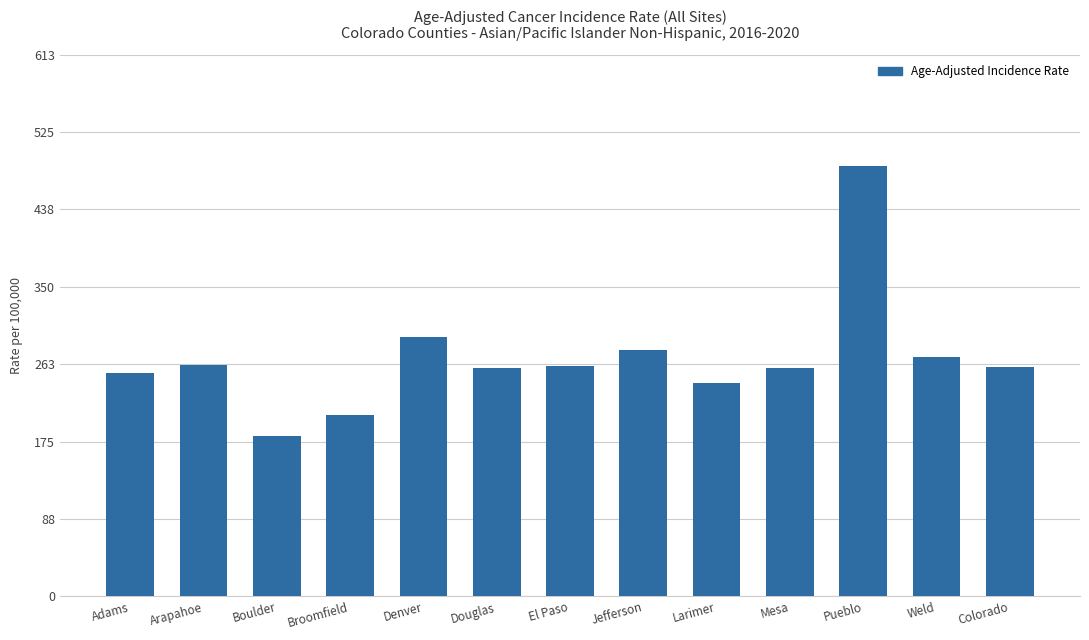

What is the ratio of the value at Adams to the value at Larimer?

1.0